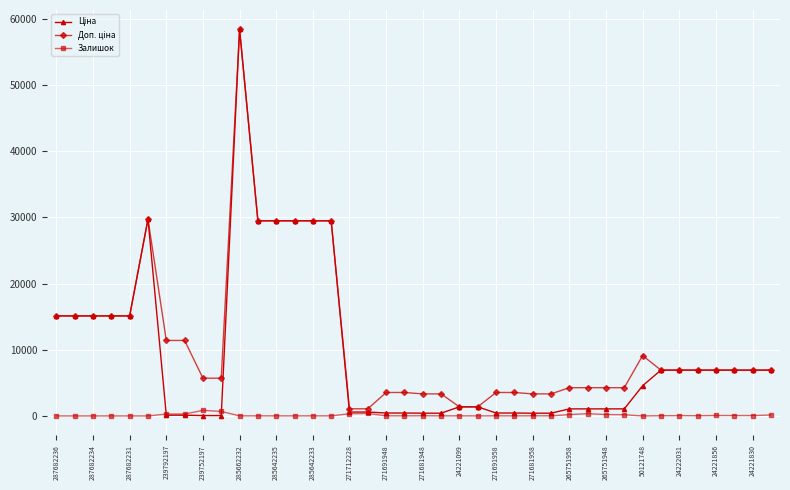

At how many categories does at least one series exceed 9941?

14